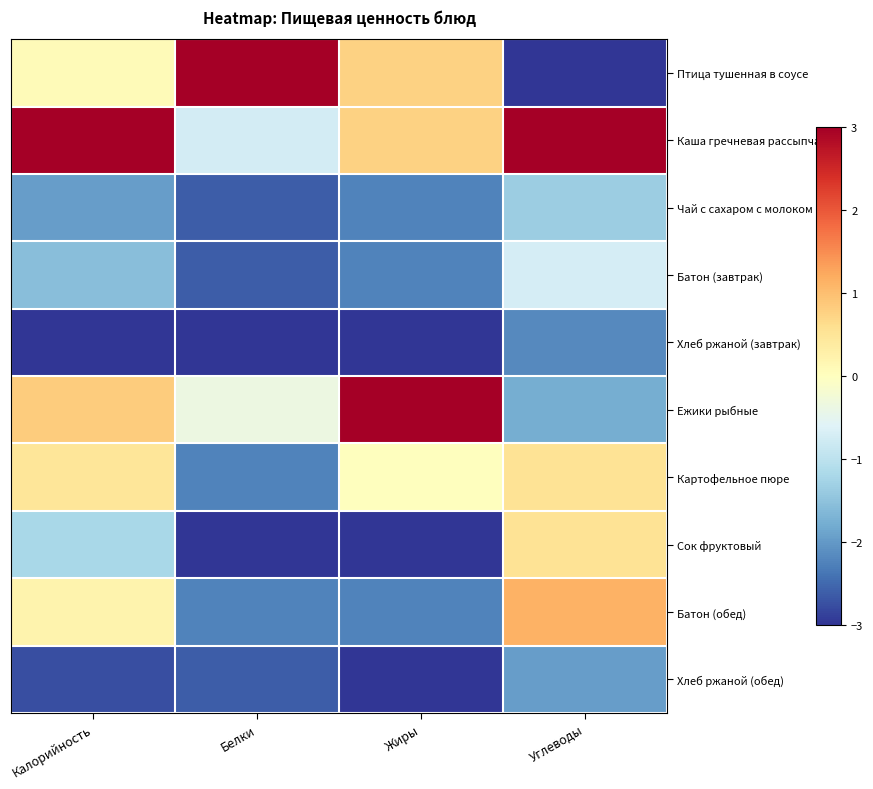

What is the total value across all series at Жиры?

-11.2